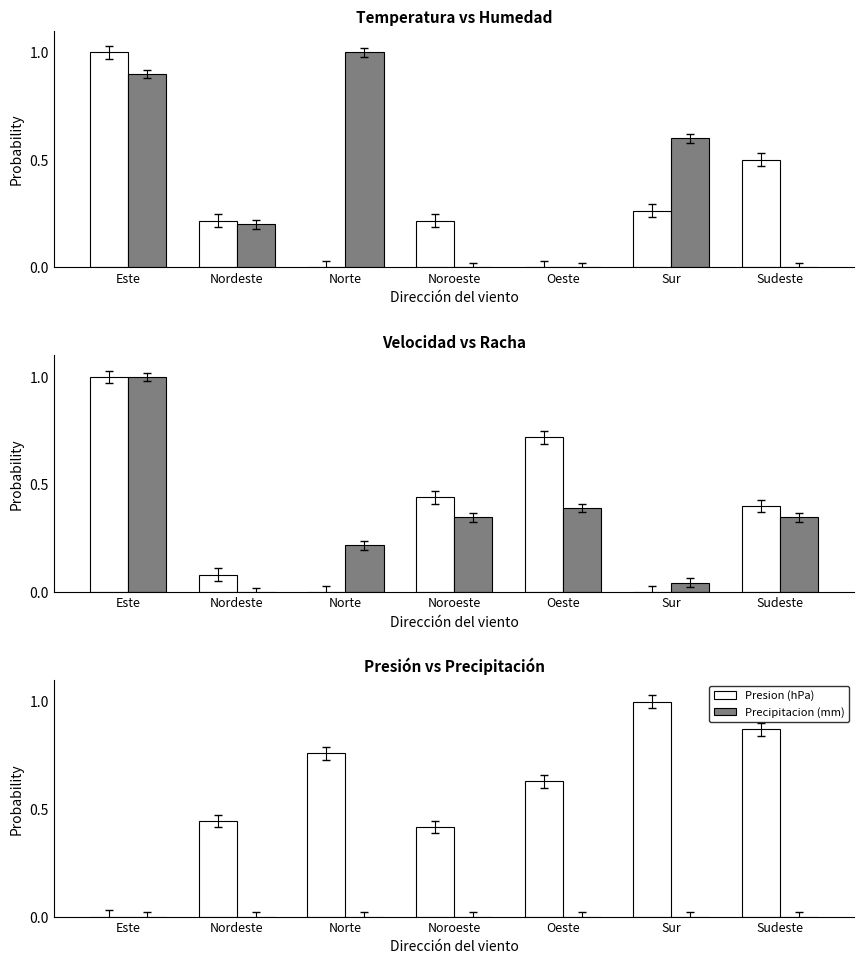

The Presion (hPa) series shows 0.2 at Noroeste. True or false?

False